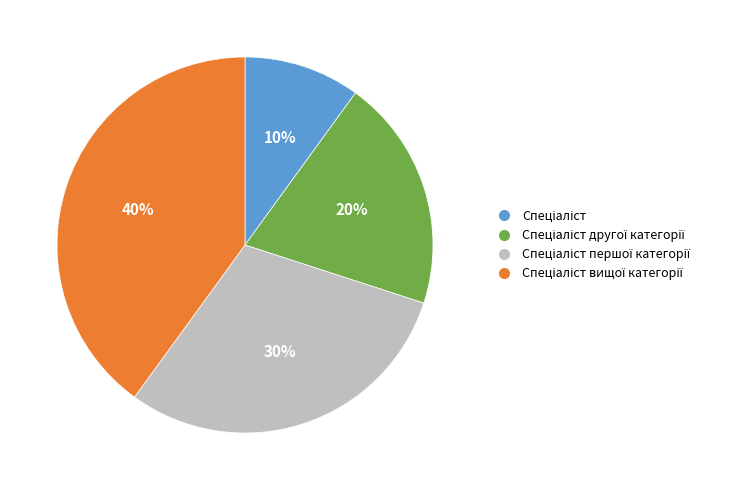

Is there a majority slice in this chart?

No